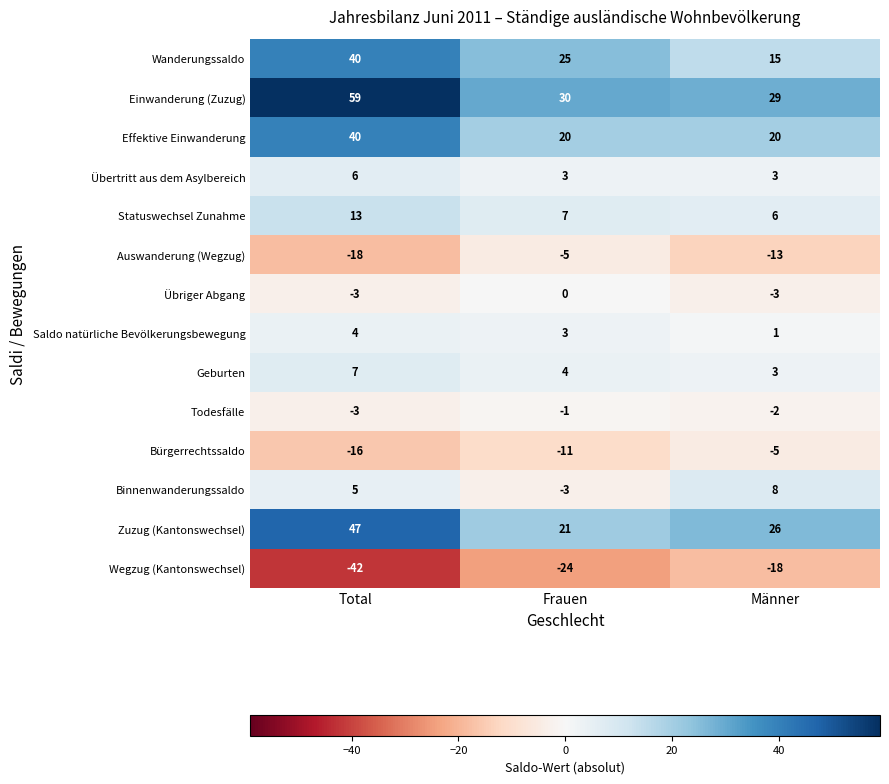

Count the number of data series in this chart.

14